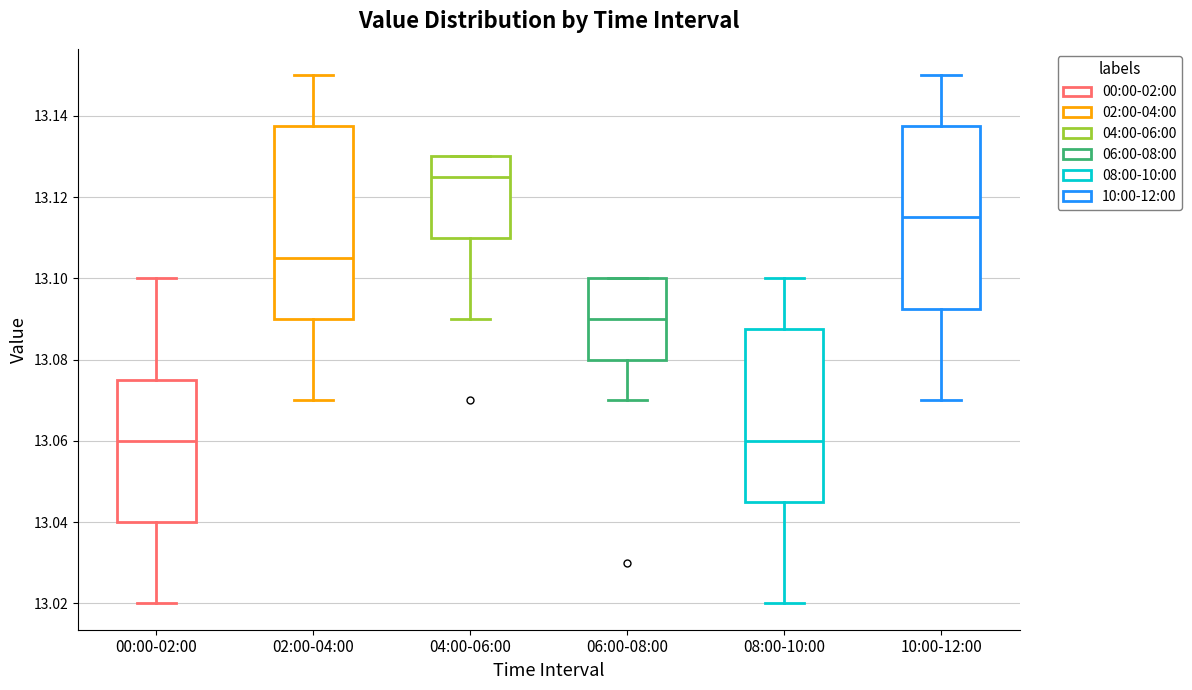

Reading left to right, transcribe this box plot: for each box, give where its median line is, the range the box spans, and where its two whiskers end, as read against the y-axis. The values are not printed on the chart, so give them approximately, as read against the axis.

00:00-02:00: median 13.060, box 13.040 to 13.076, whiskers 13.020 to 13.100
02:00-04:00: median 13.106, box 13.090 to 13.138, whiskers 13.070 to 13.150
04:00-06:00: median 13.126, box 13.110 to 13.130, whiskers 13.090 to 13.130
06:00-08:00: median 13.090, box 13.080 to 13.100, whiskers 13.070 to 13.100
08:00-10:00: median 13.060, box 13.046 to 13.088, whiskers 13.020 to 13.100
10:00-12:00: median 13.116, box 13.092 to 13.138, whiskers 13.070 to 13.150